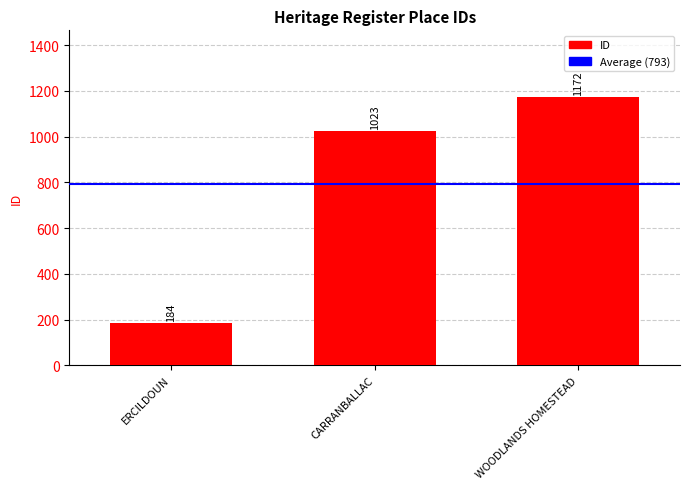

True or false: the data shows 1023 at CARRANBALLAC.

True